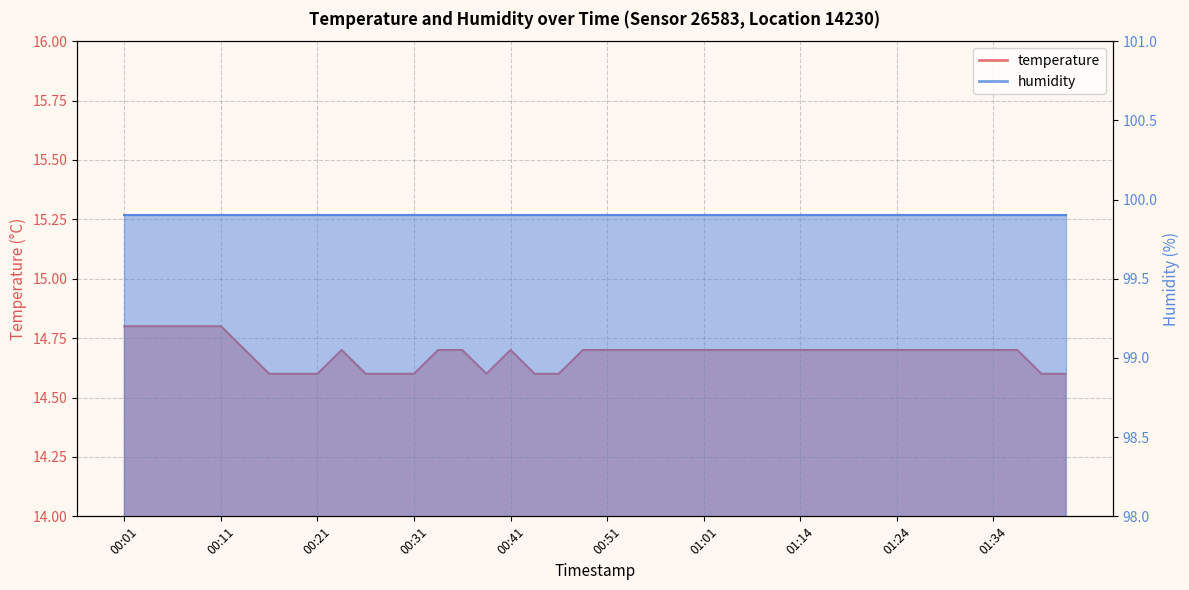

The value at 00:04 is 14.8. True or false?

True